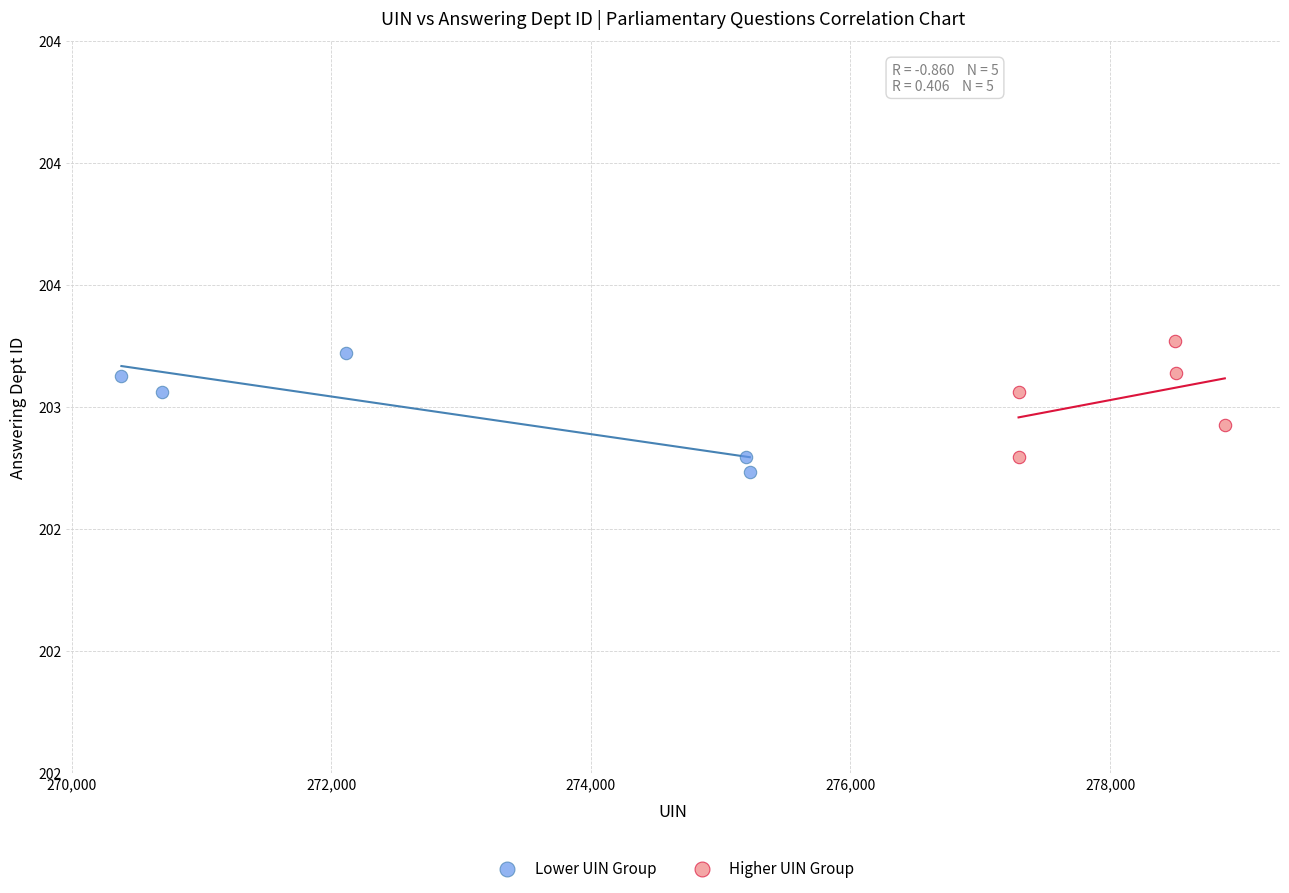

What are all the series names shown in the legend?

Lower UIN Group, Higher UIN Group